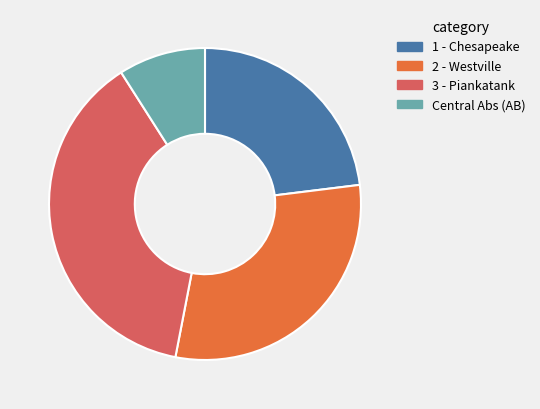

Is it true that 1 - Chesapeake is 13% of the pie?

False